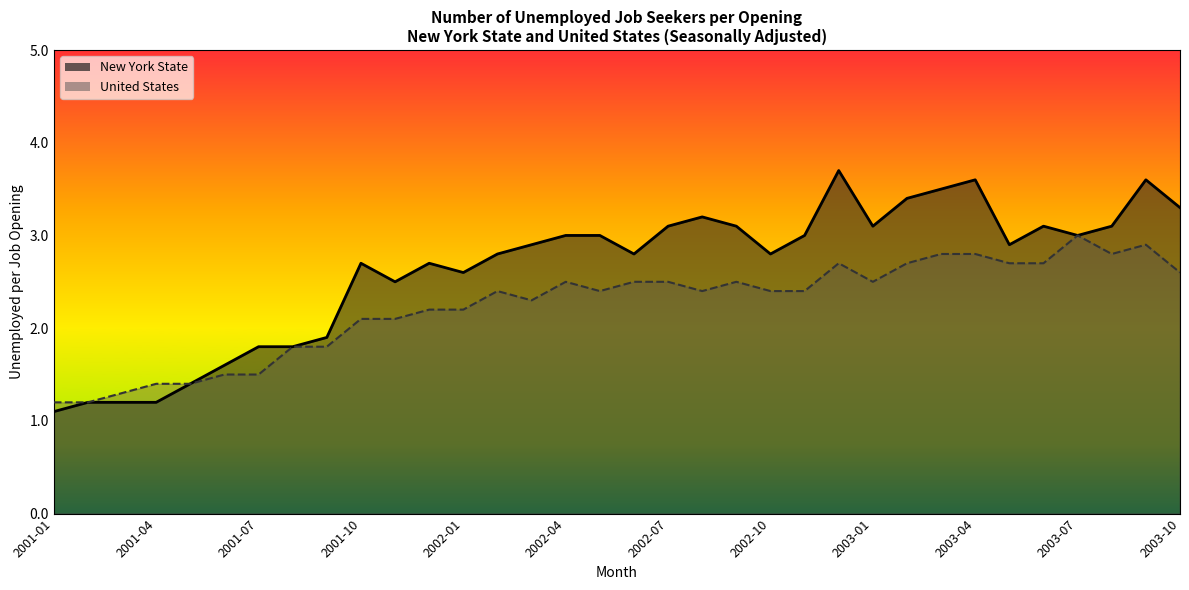

Is the value of United States at 2003-03 greater than the value of New York State at 2002-07?

No